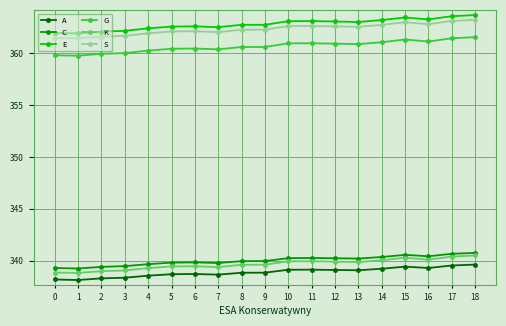

Which series has the largest total across all categories?

E